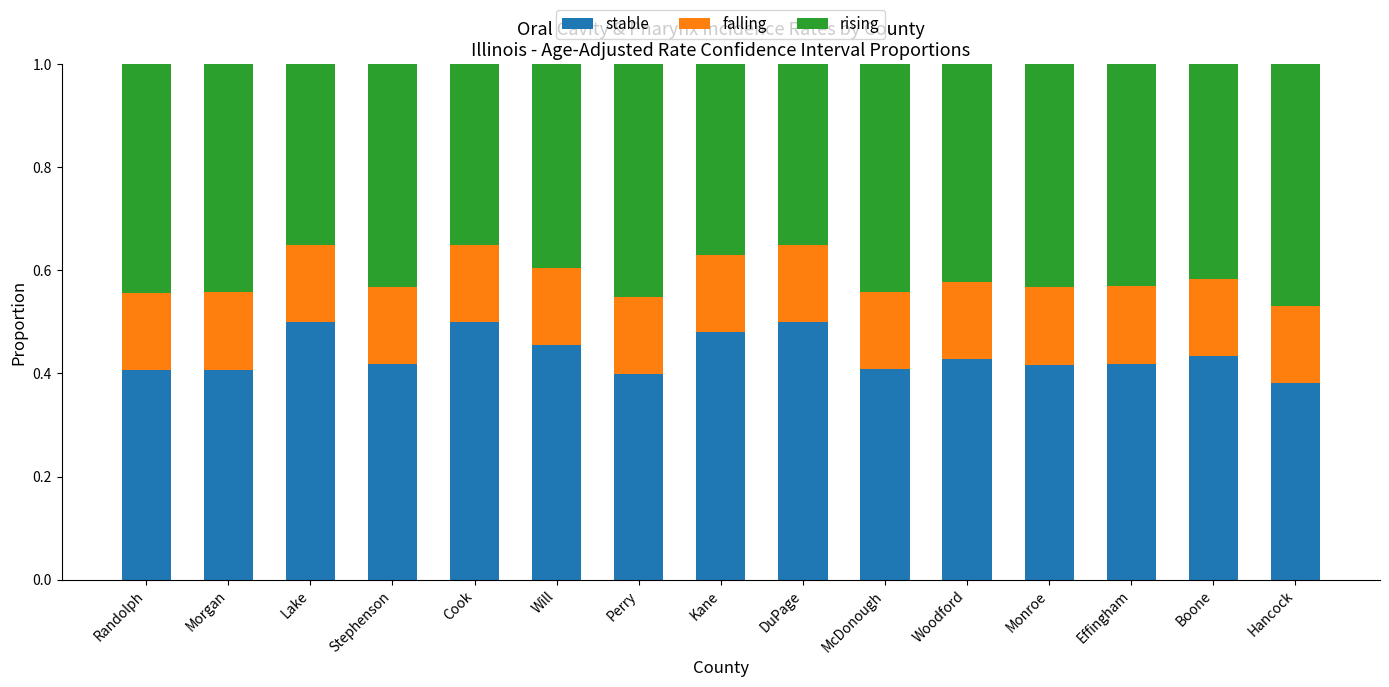

How many bars are there in total?

15